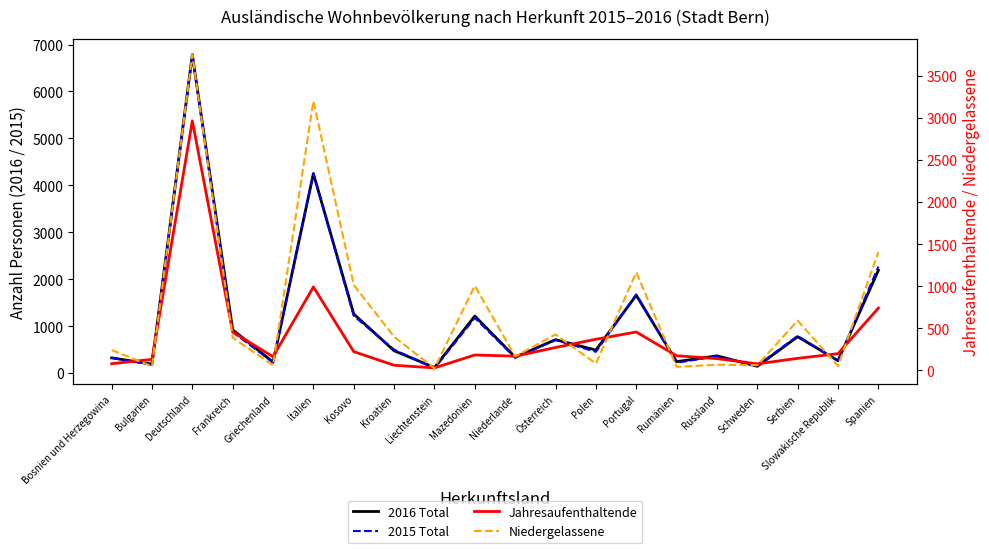

Between Deutschland and Italien, which series saw the biggest shift?

2016 Total